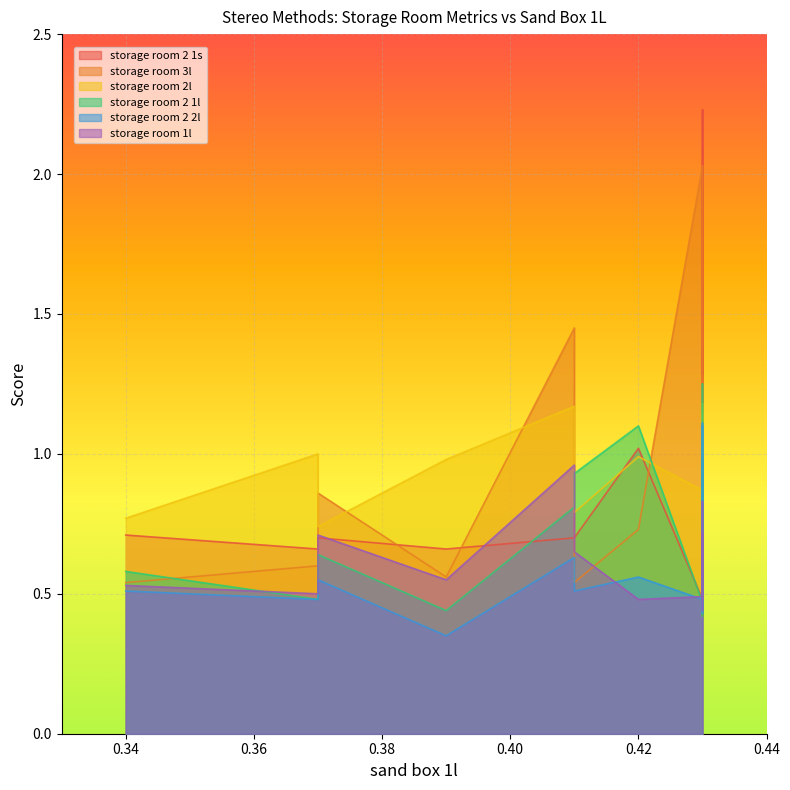

How many intersections are there between storage room 2 2l and storage room 2 1s?

1